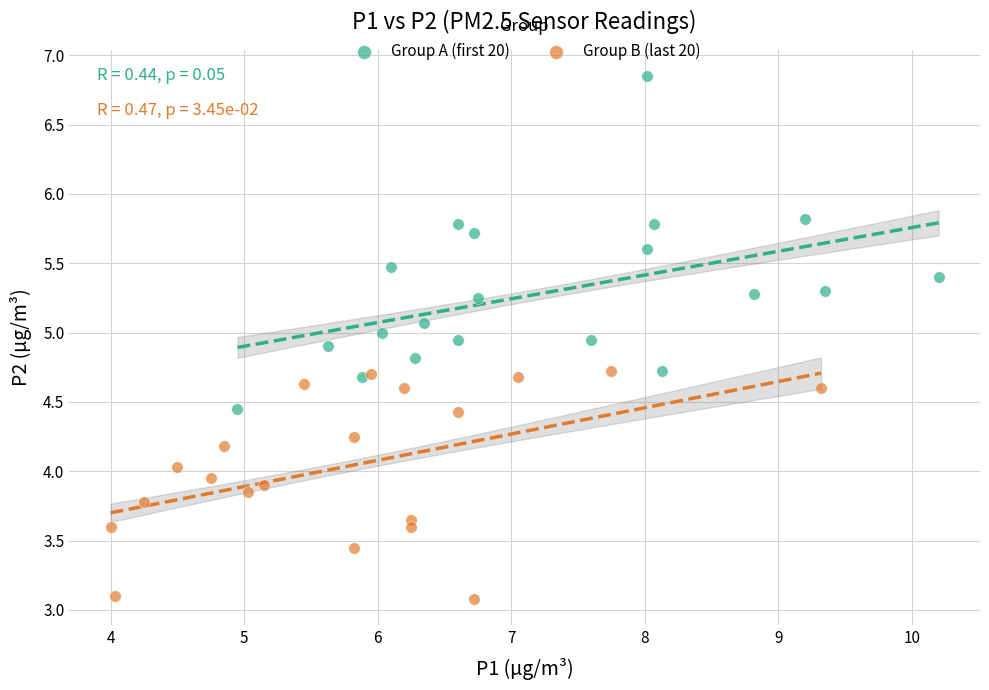

Which series reaches the maximum Y coordinate?

Group A (first 20)